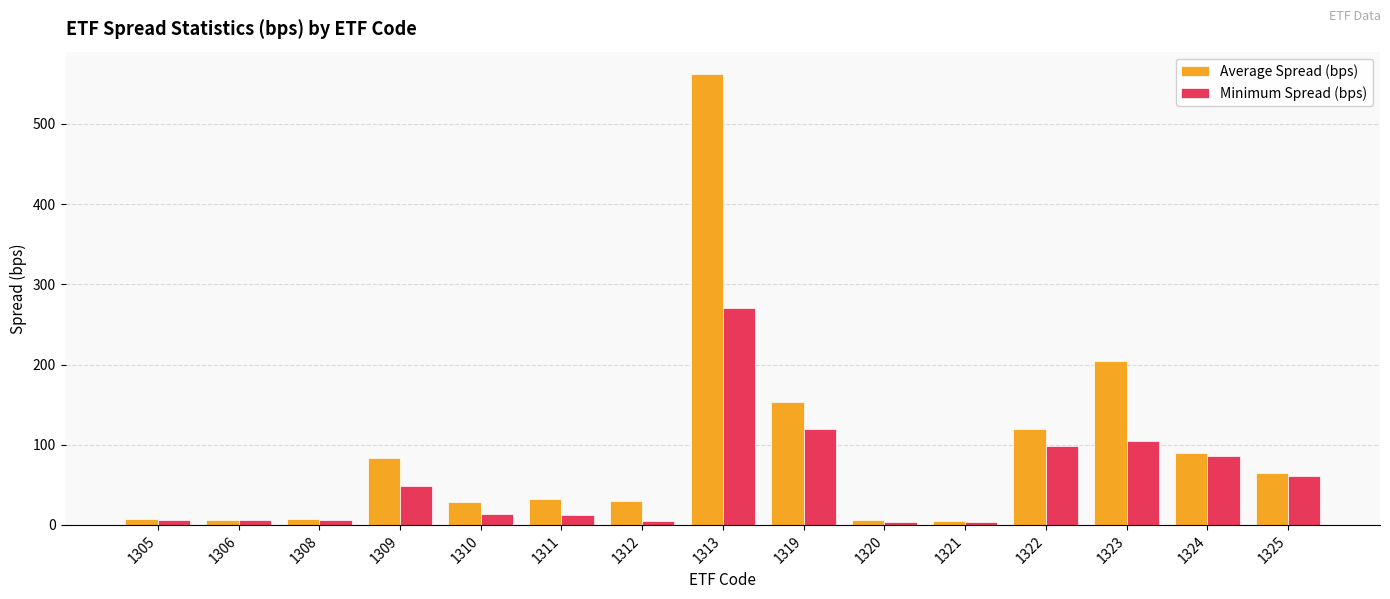

True or false: Average Spread (bps) has a value of 562.0 at 1313.

True